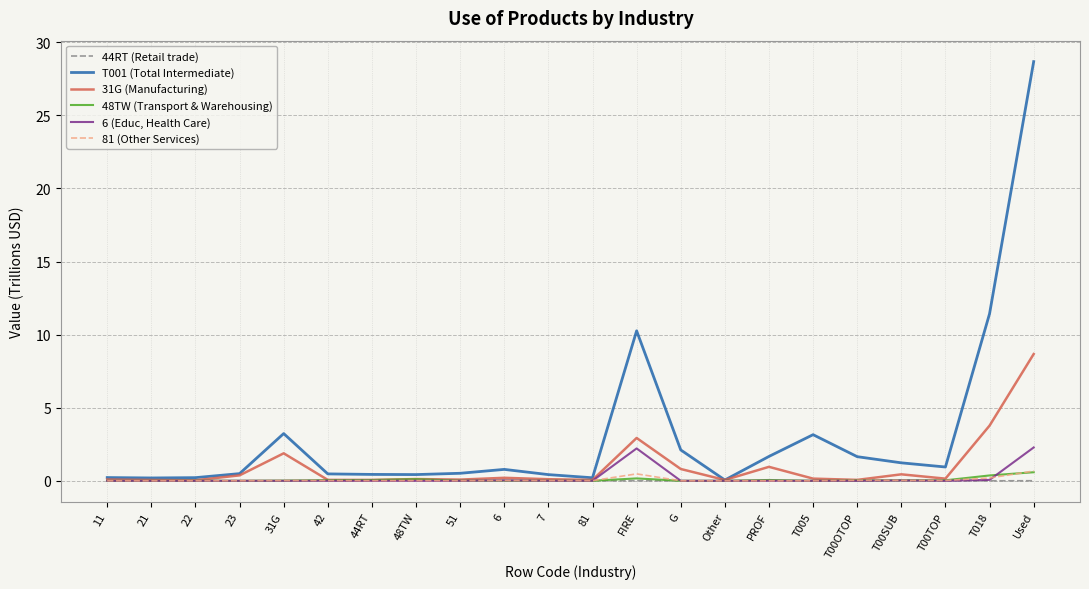

At which category is the sum across all series the highest?

Used